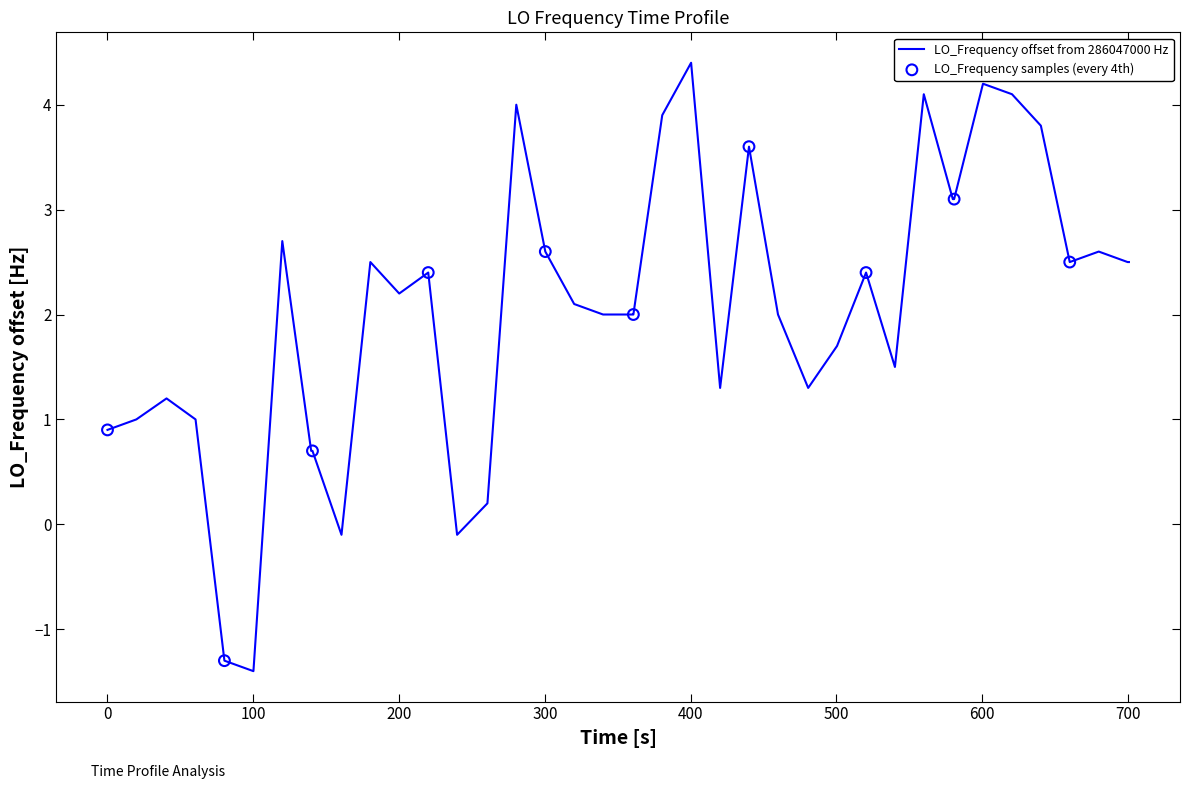

What is the smallest value displayed?

-1.4